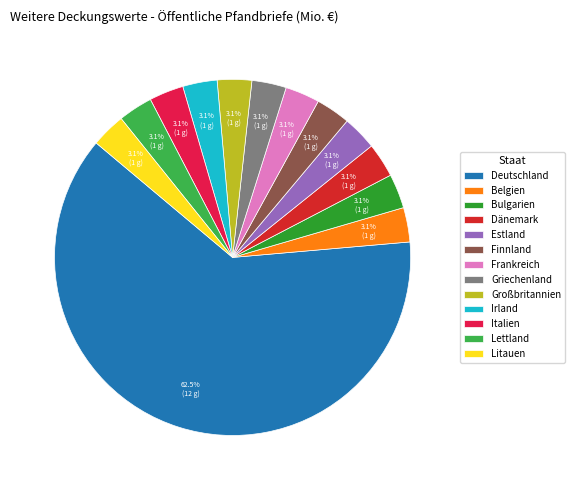

What is the largest slice in the pie chart?

Deutschland